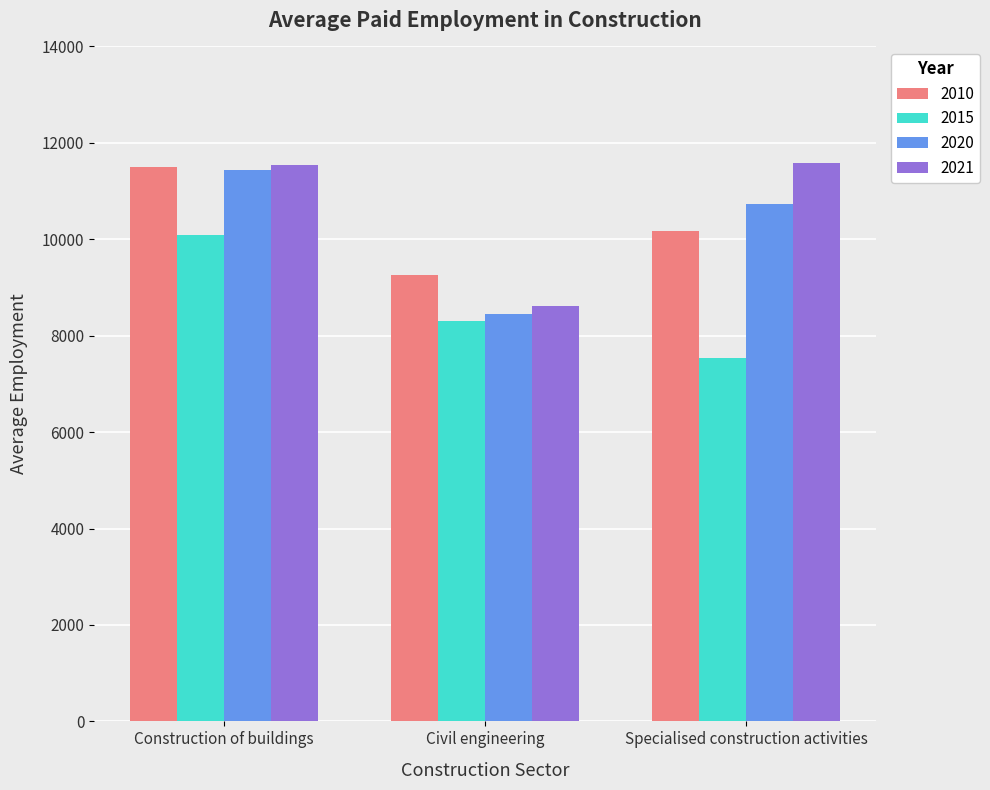

How many 2010 values are between 9250 and 11499?

3